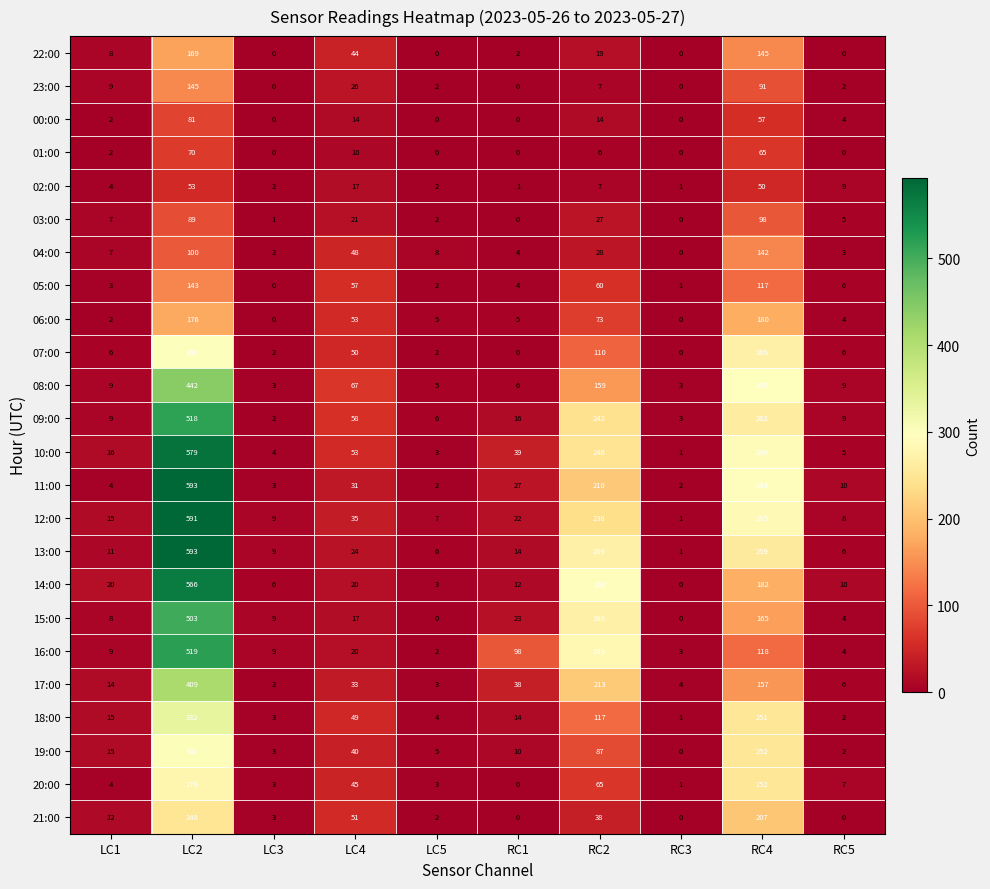

What is the average value of the 19:00 series?

72